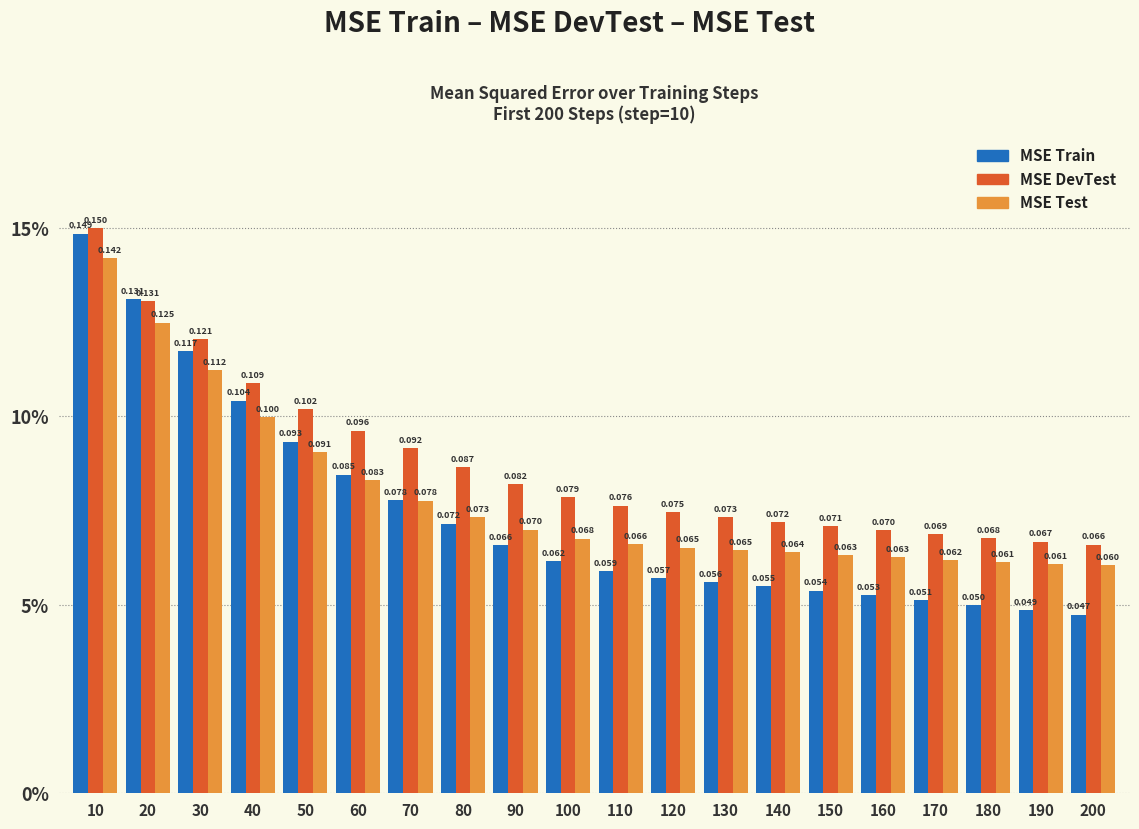

Does the chart contain stacked bars?

No